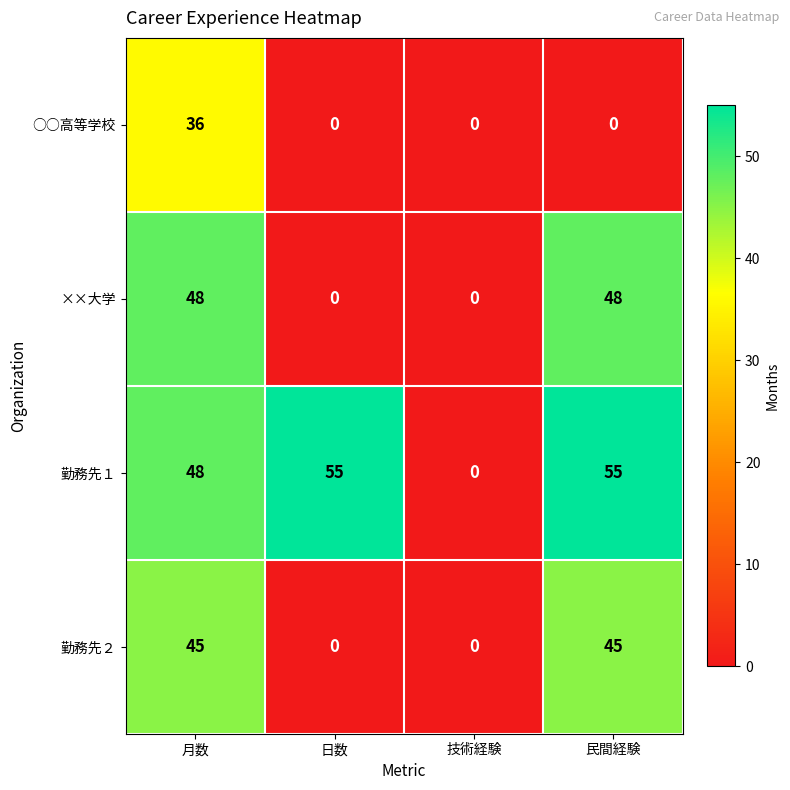

What is the spread (max minus min) of values at 民間経験?

55